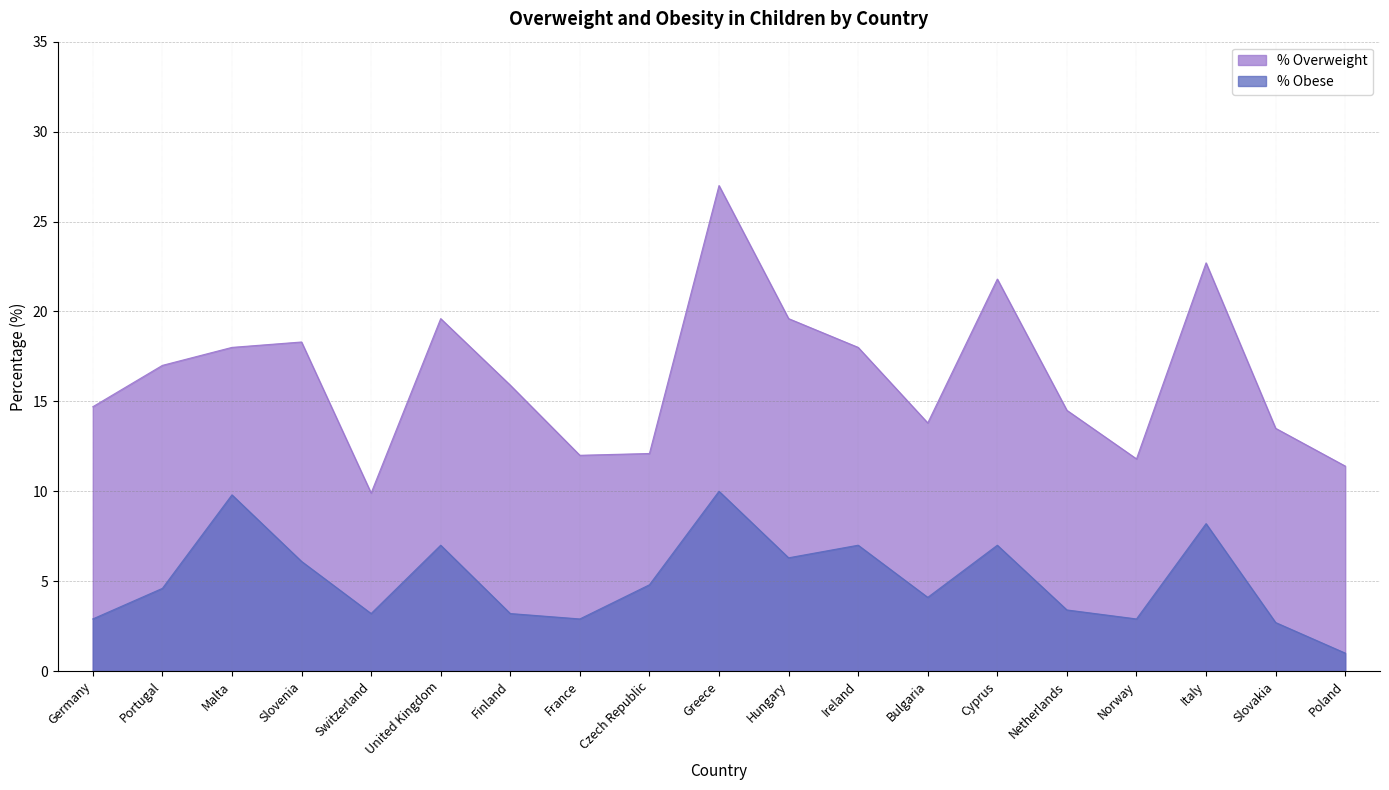

The value of % Obese at Czech Republic is 4.8. True or false?

True